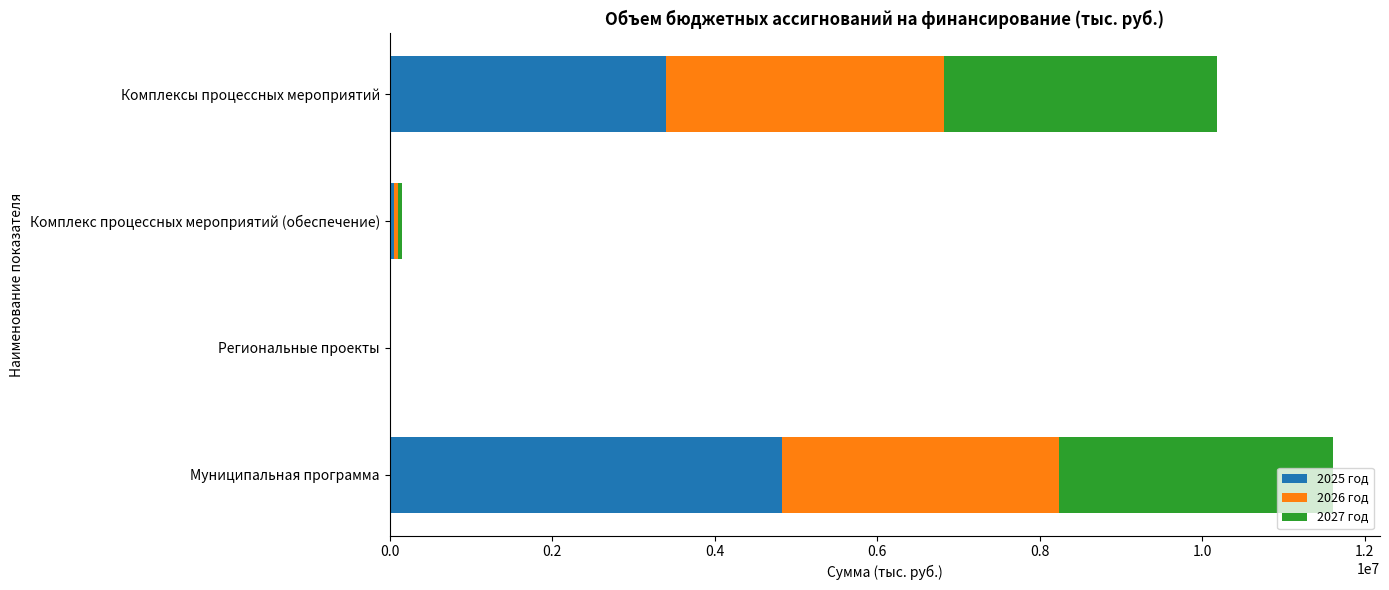

What is the sum of all 2025 год values?

8284155.3